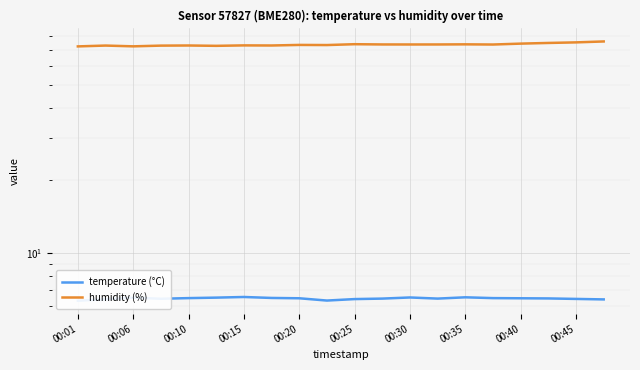

What is the maximum value shown in the chart?

75.8